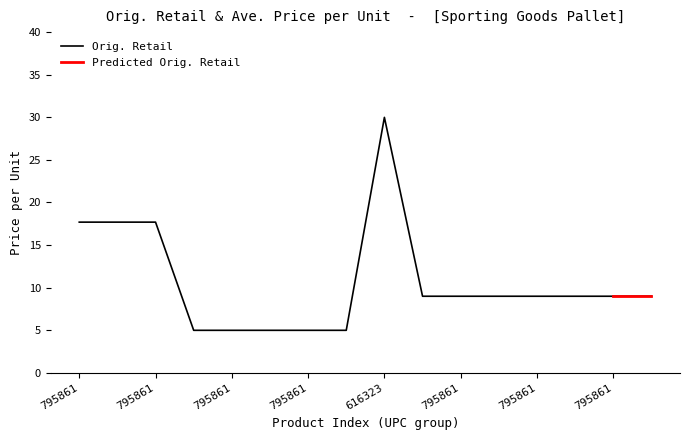

Which label corresponds to the largest value in the chart?

616323